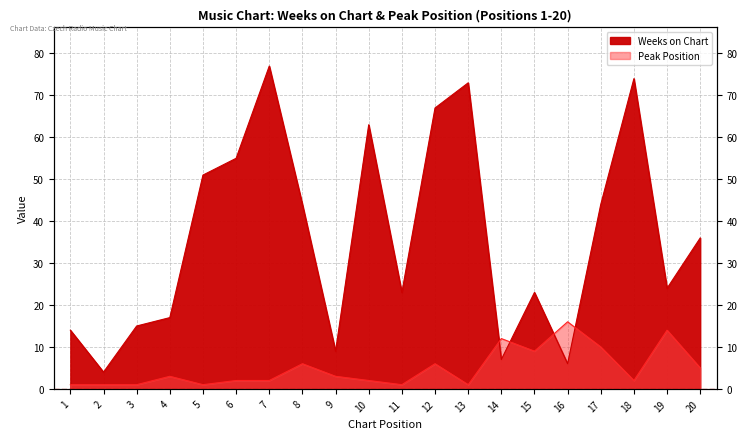

Rank the series by their maximum value, from highest to lowest.

Weeks on Chart, Peak Position